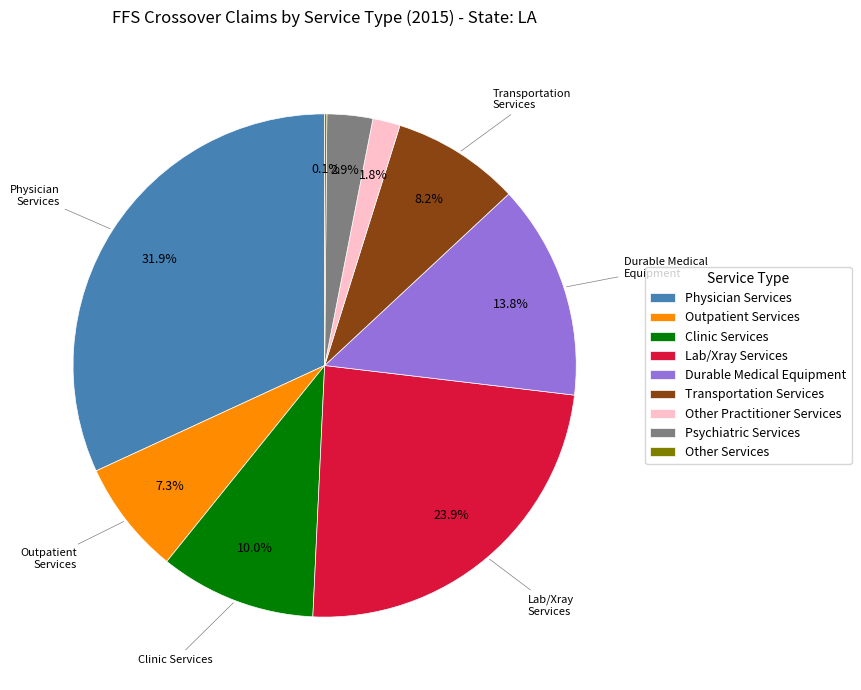

What is the largest slice in the pie chart?

Physician Services